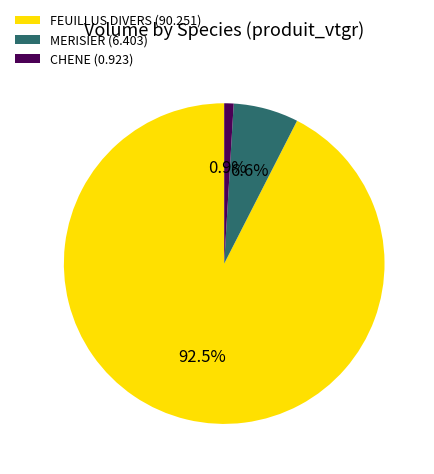

How many slices are in this pie chart?

3